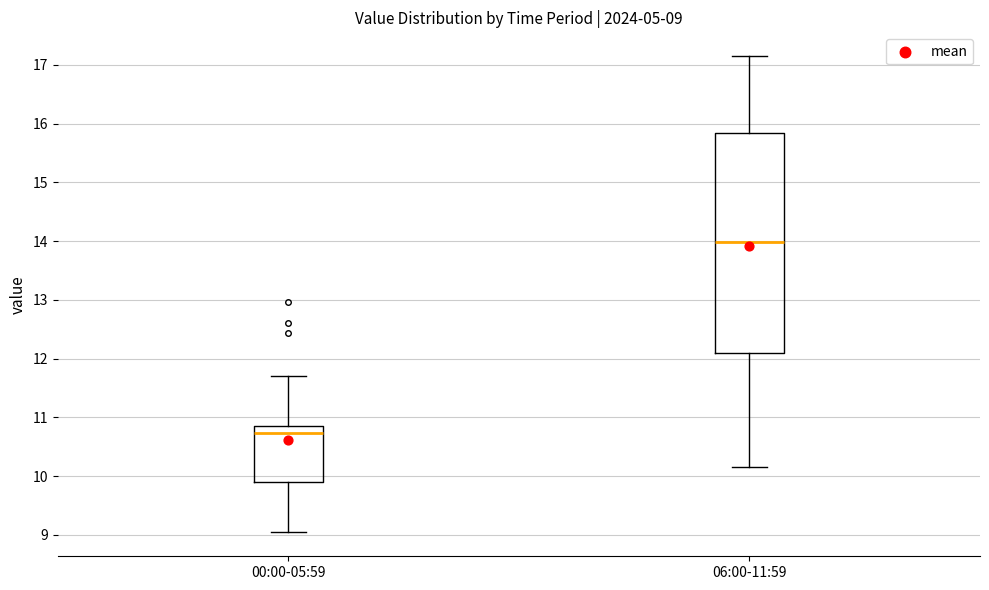

Comparing the boxes themselves (not the whiskers), which one is the tallest?

06:00-11:59